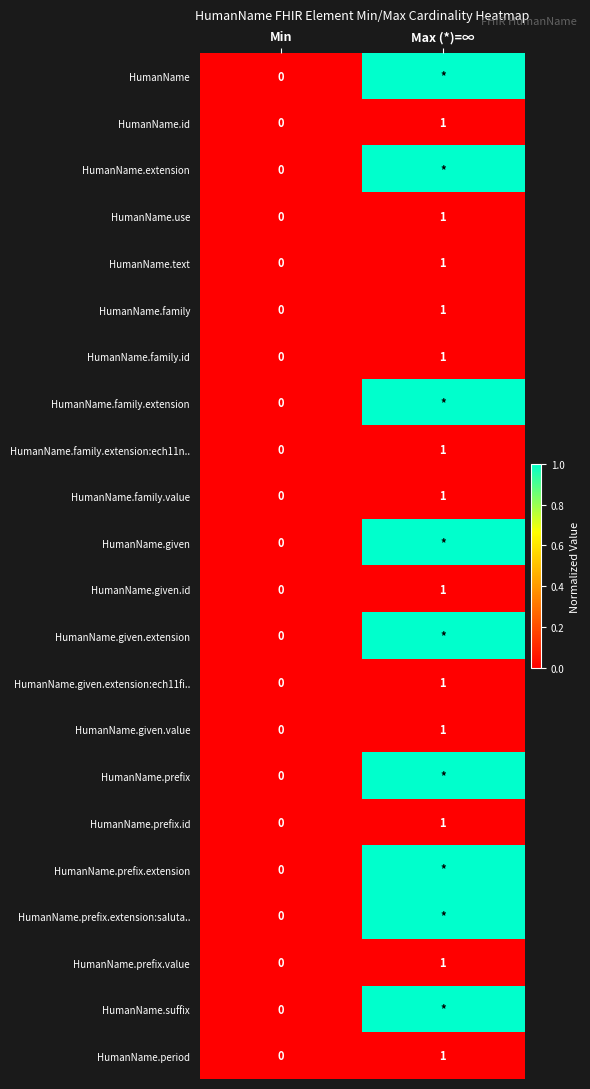

True or false: HumanName.given.id has a value of 0 at Min.

True